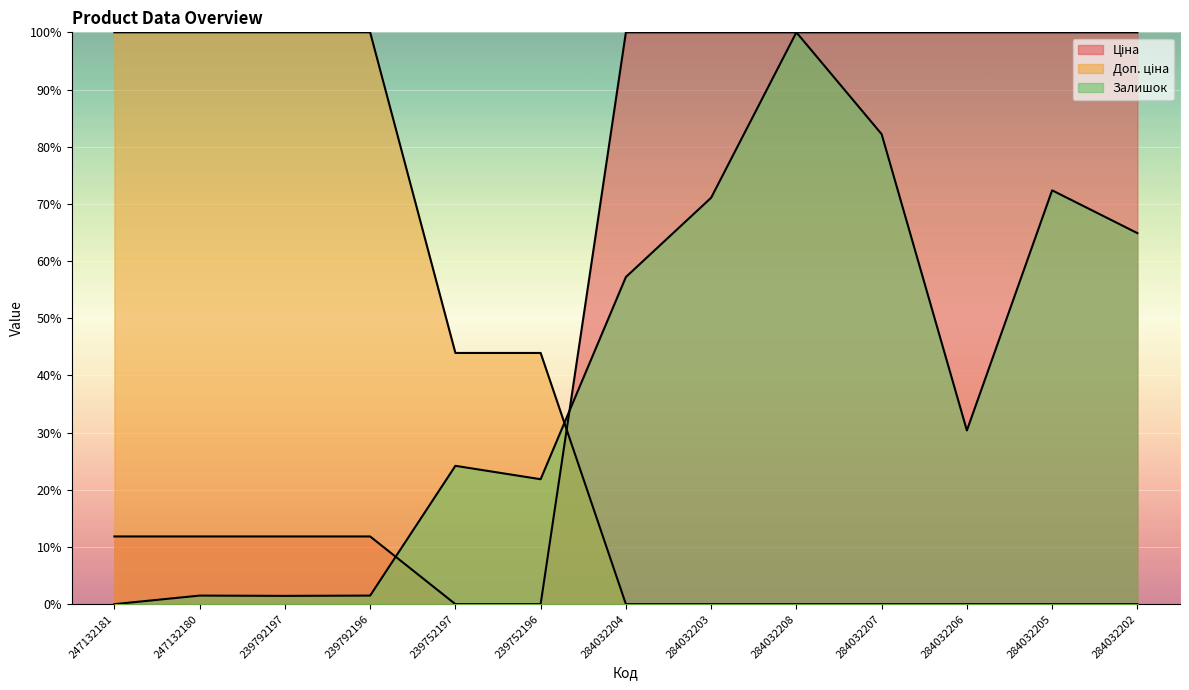

At which category is the sum across all series the highest?

284032208